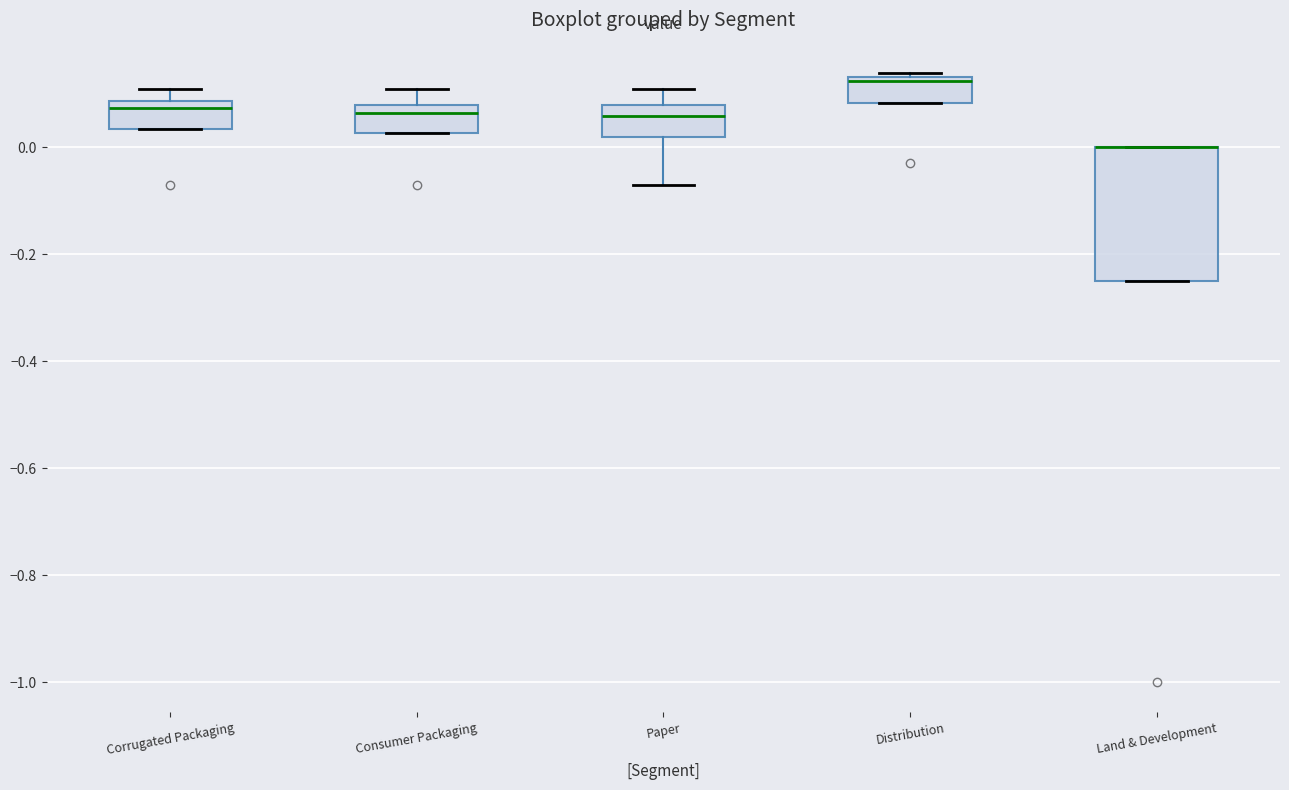

Where is the lower edge of the box for Paper on the y-axis? The values are not printed on the chart, so give them approximately, as read against the axis.

0.02